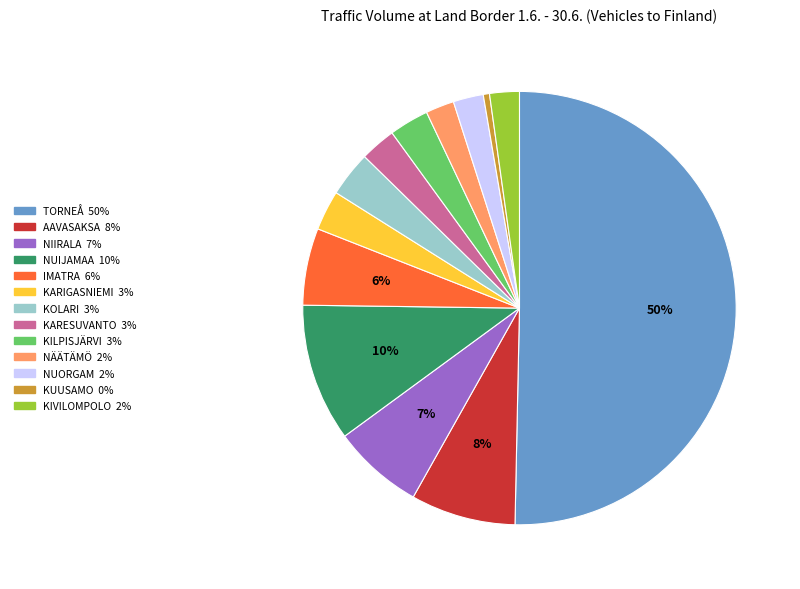

Is it true that NUORGAM is 2% of the pie?

True